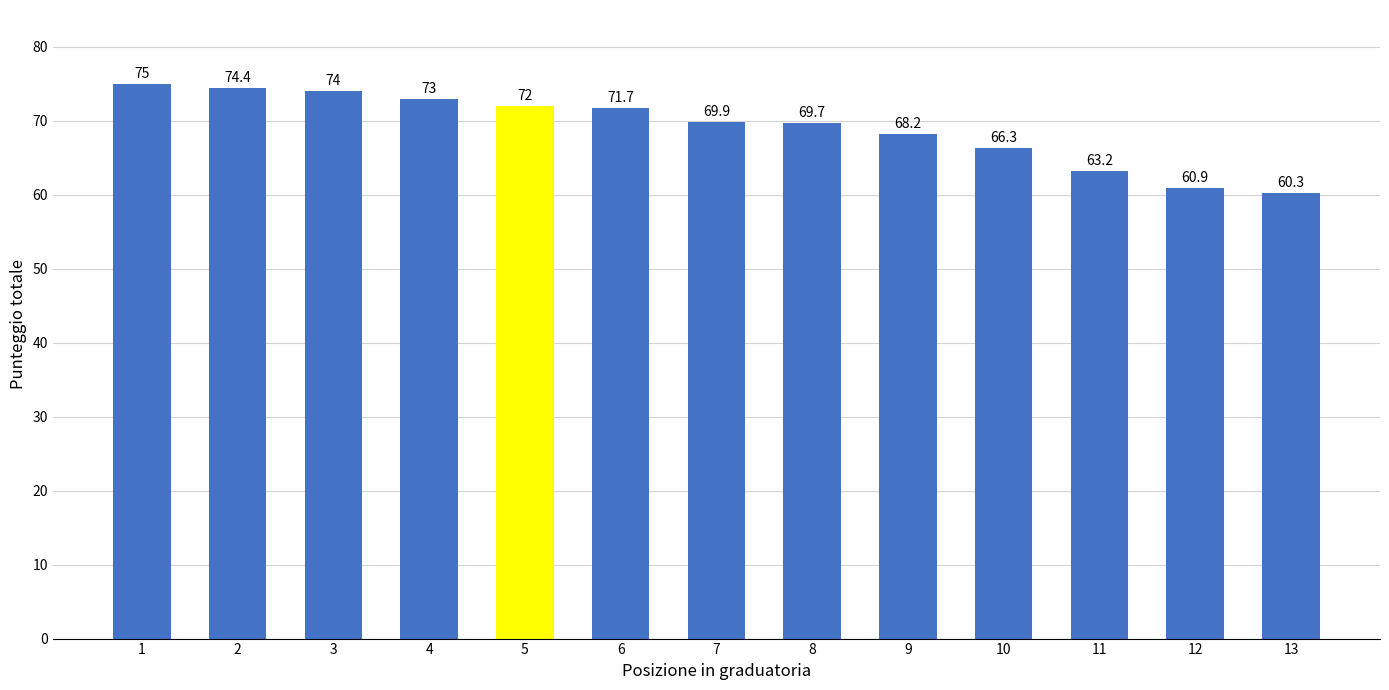

Between 9 and 6, which is larger?

6